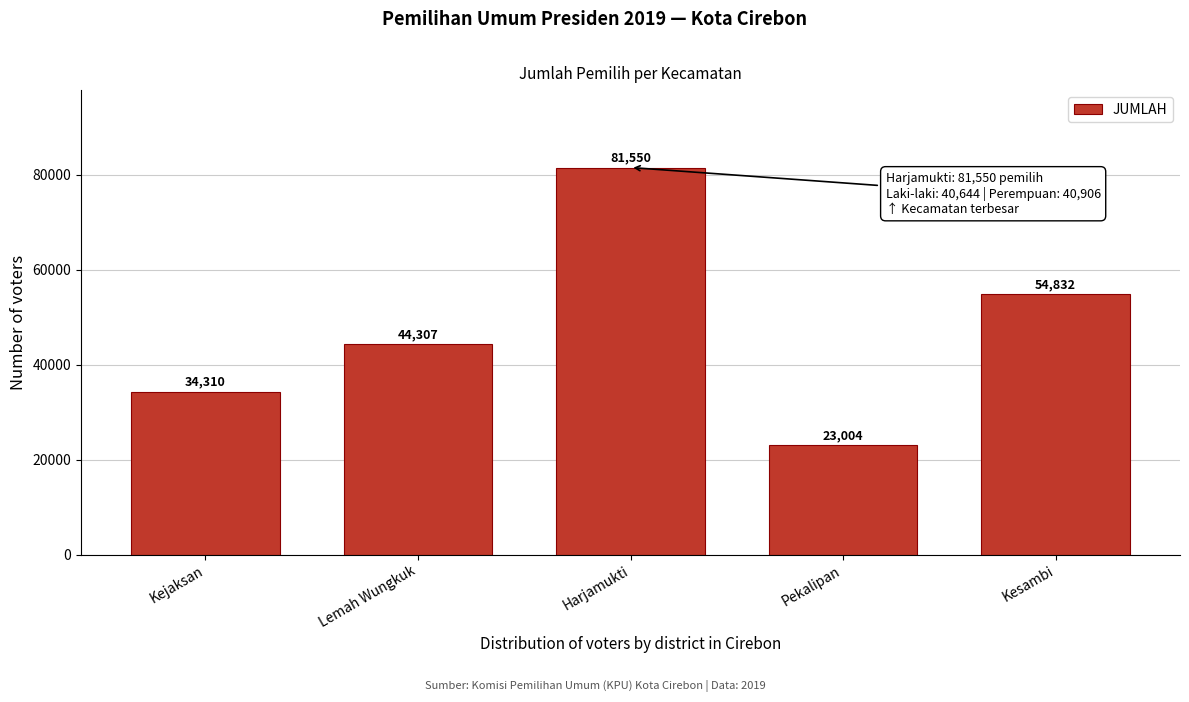

Reading left to right, transcribe all the data shown in this chart.

34310	44307	81550	23004	54832